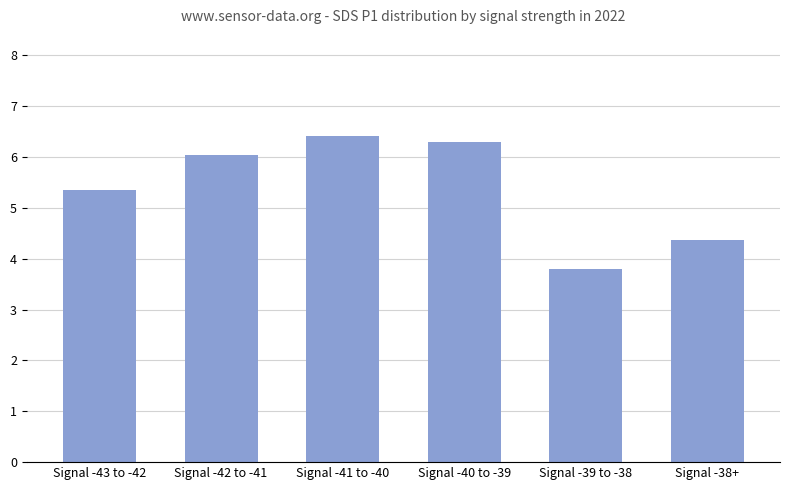

Read the value at Signal -38+.

4.4